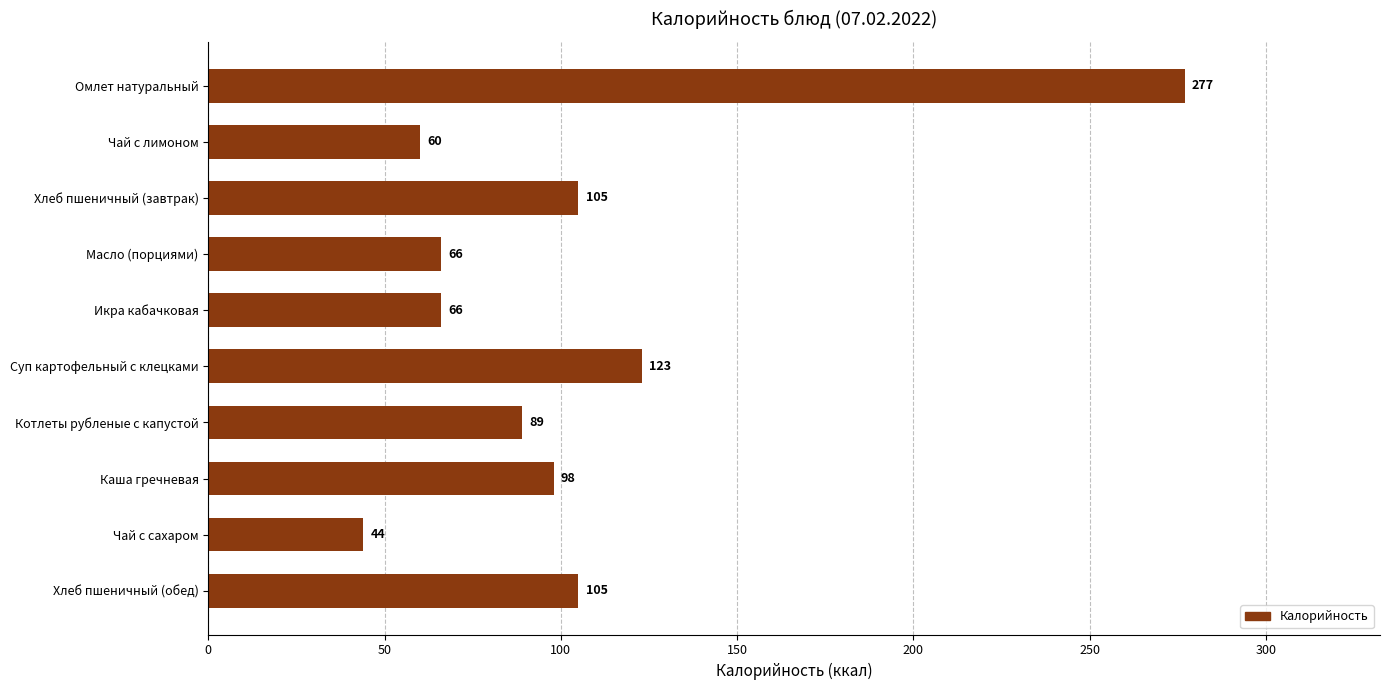

The chart shows a value of 277 at Омлет натуральный. True or false?

True